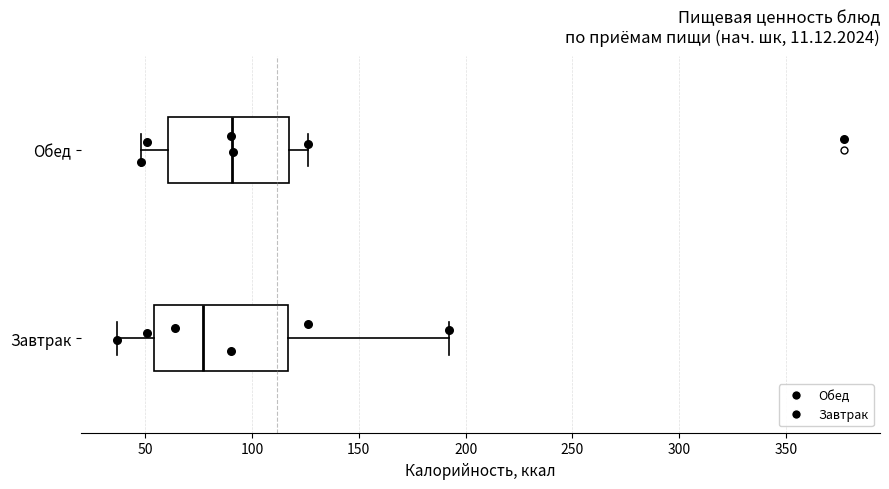

Which box has the furthest to the left median line?

Завтрак